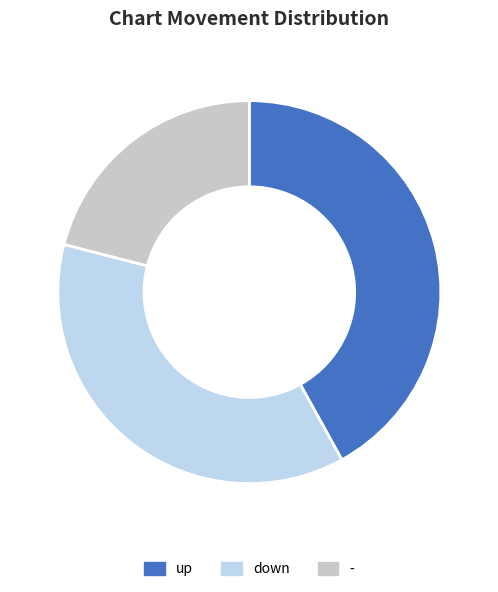

Between up and down, which is larger?

up